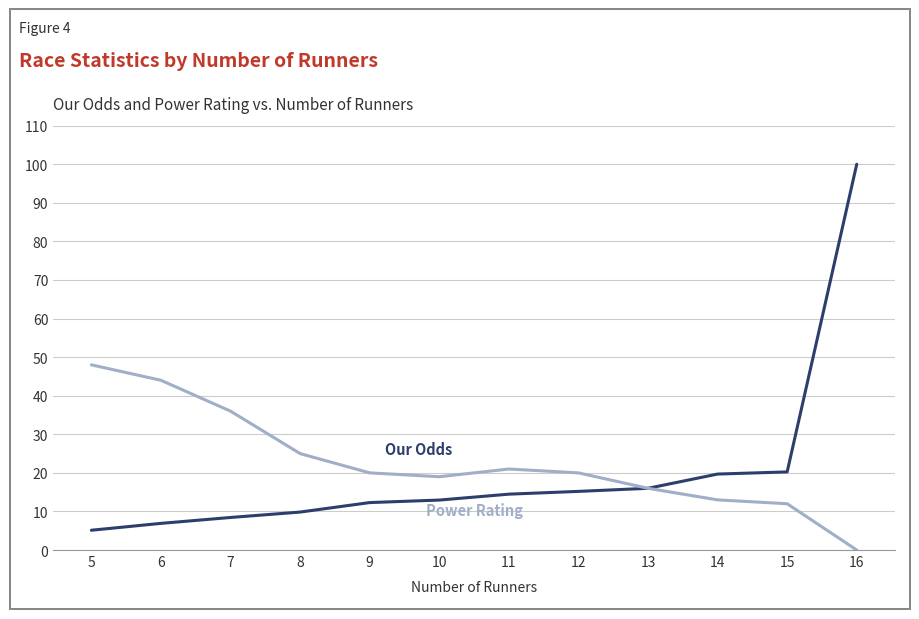

What is the spread (max minus min) of values at 5?

42.9